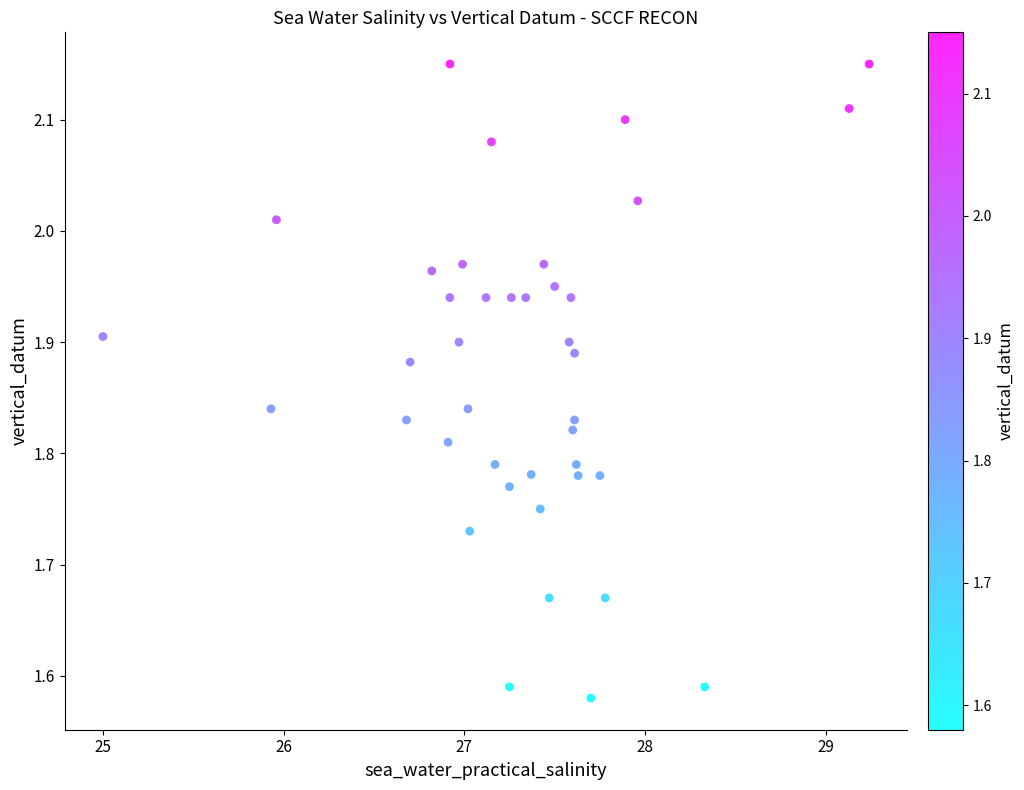

What is the range of X values (max minus min)?

4.2